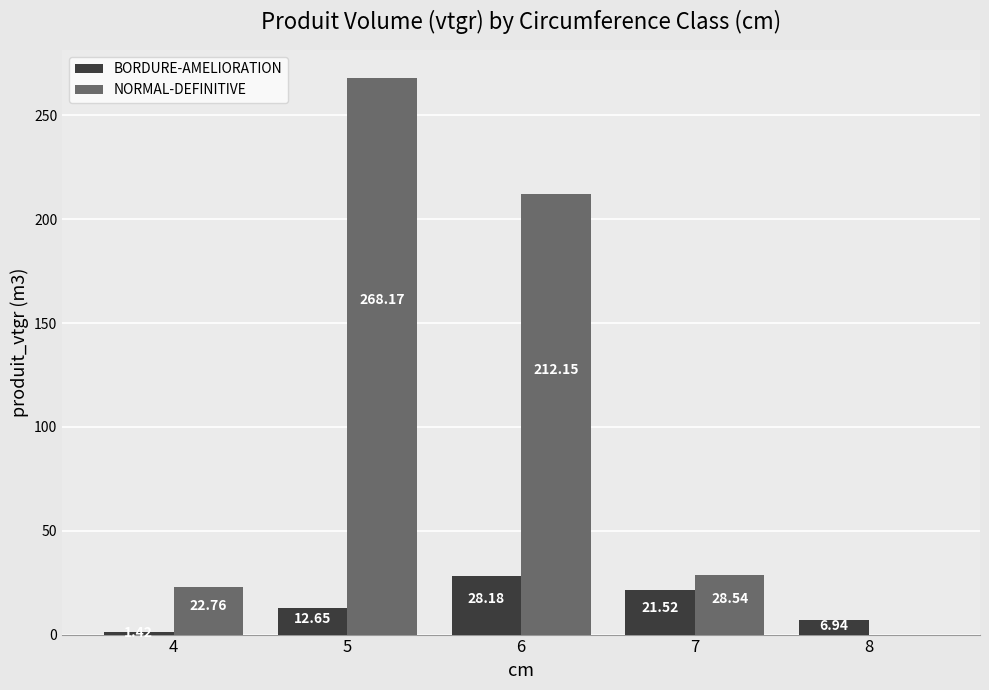

Between 4 and 7, which series saw the biggest shift?

BORDURE-AMELIORATION